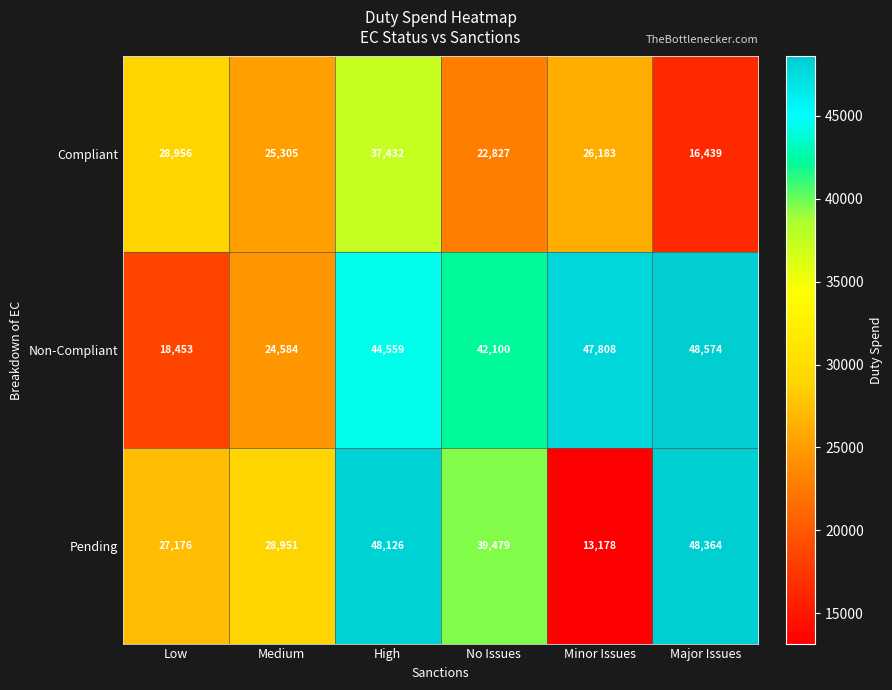

What is the sum of all Pending values?

205274